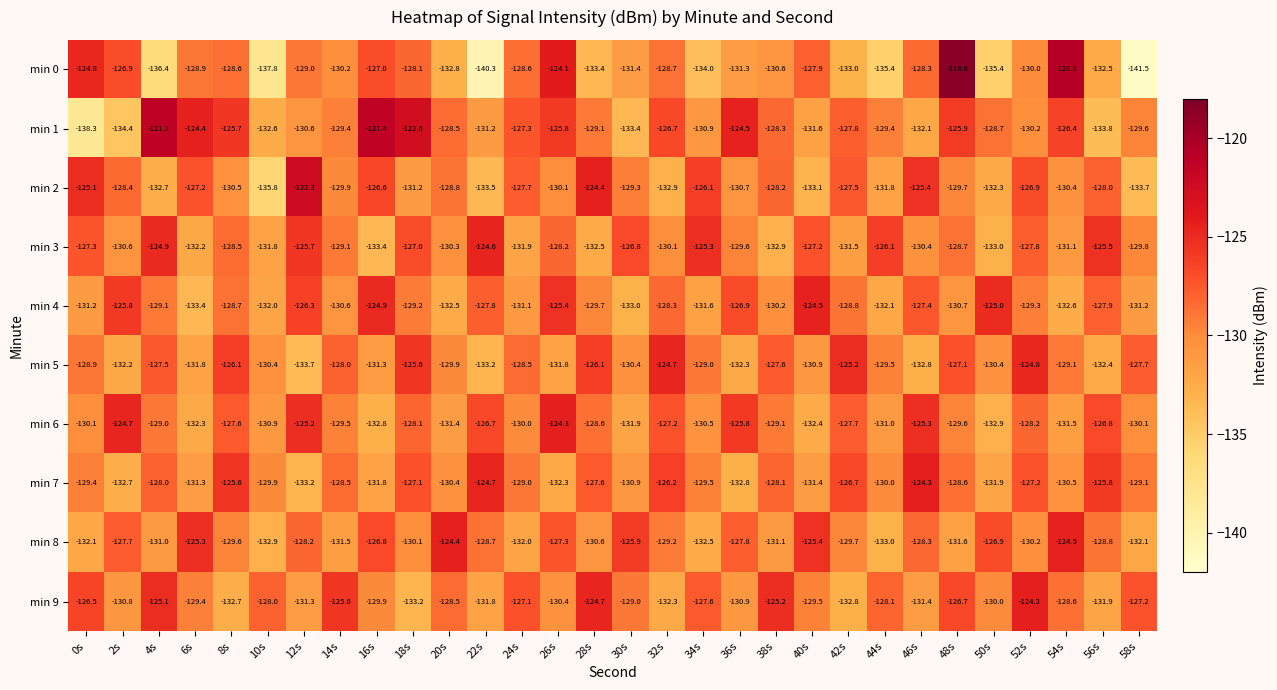

What is the smallest value displayed?

-141.5